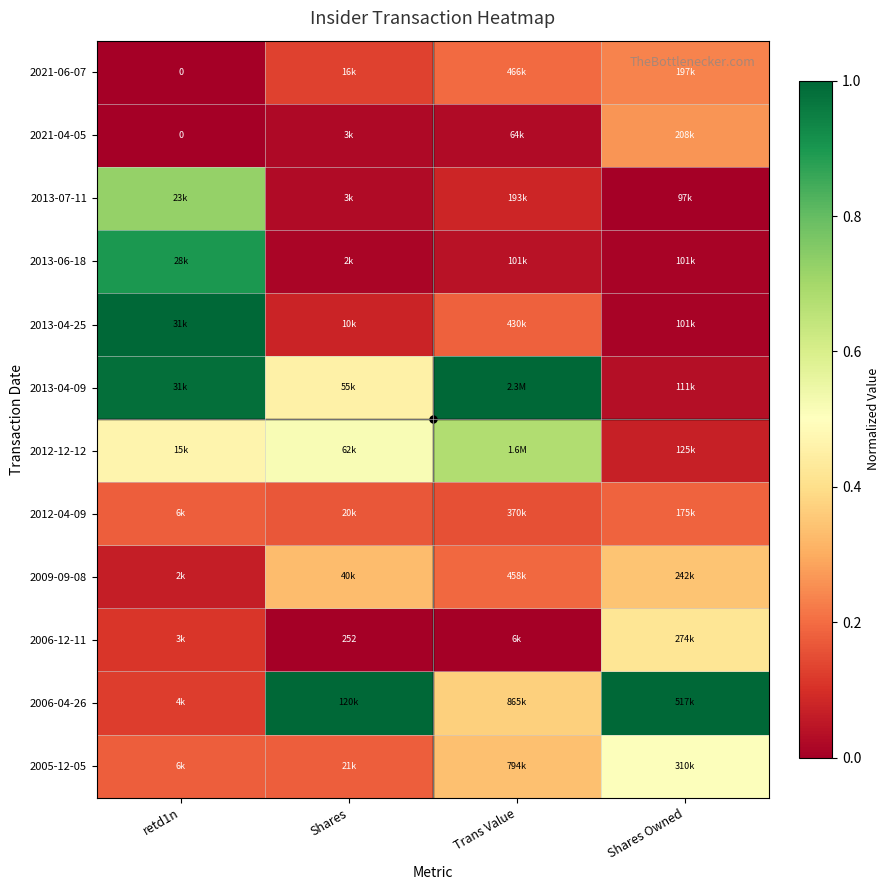

How many series are shown in this chart?

12